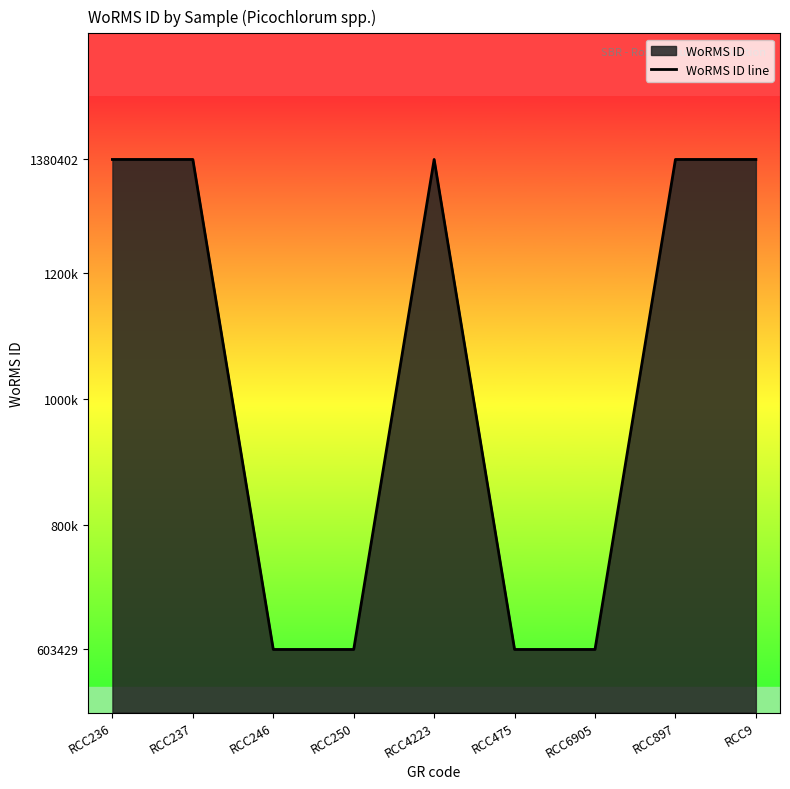

The value at RCC9 is 2369460. True or false?

False